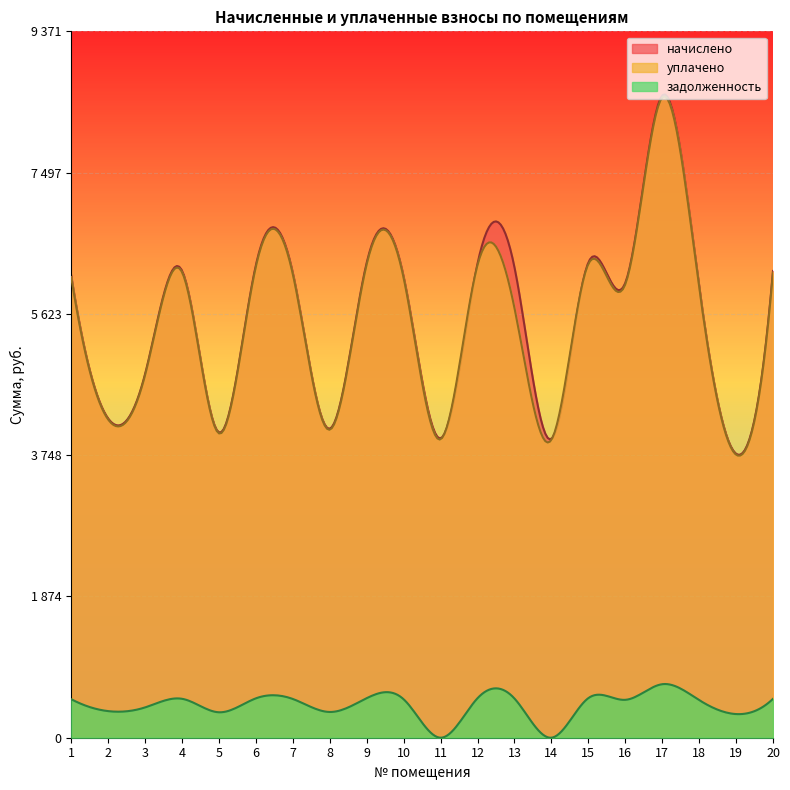

Rank the categories by задолженность value from lowest to highest.

11, 14, 19, 5, 8, 2, 3, 18, 16, 10, 1, 7, 20, 4, 13, 6, 12, 9, 15, 17